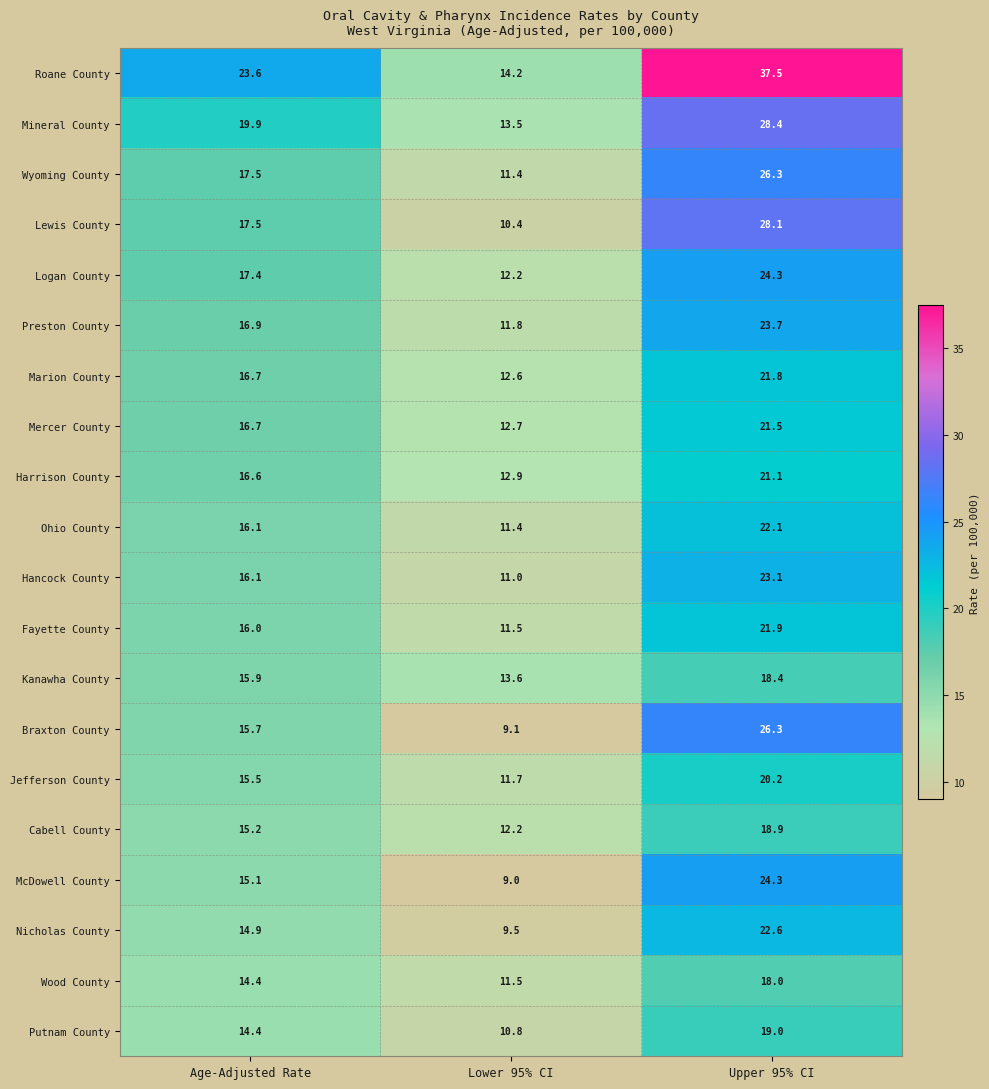

What is the sum of the Mercer County values at Upper 95% CI and Age-Adjusted Rate?

38.2